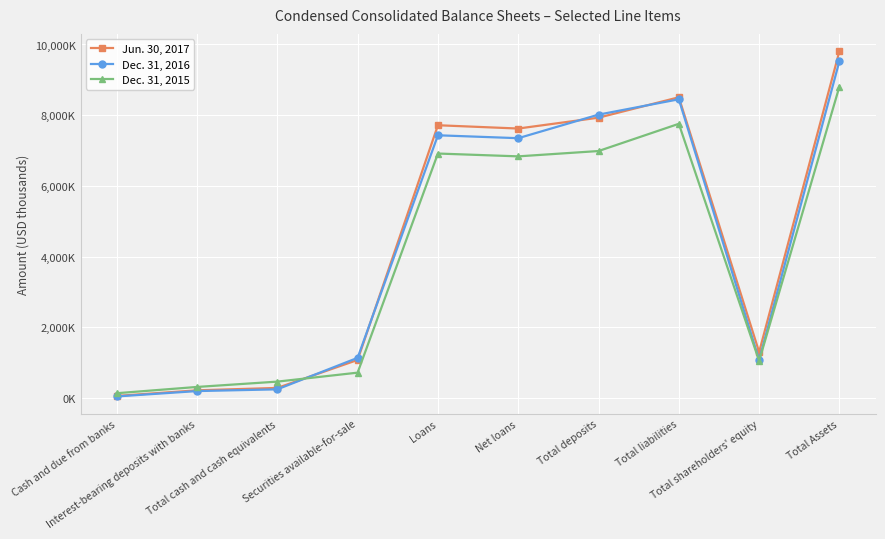

True or false: Dec. 31, 2015 has more than 2 interior local peaks.

False